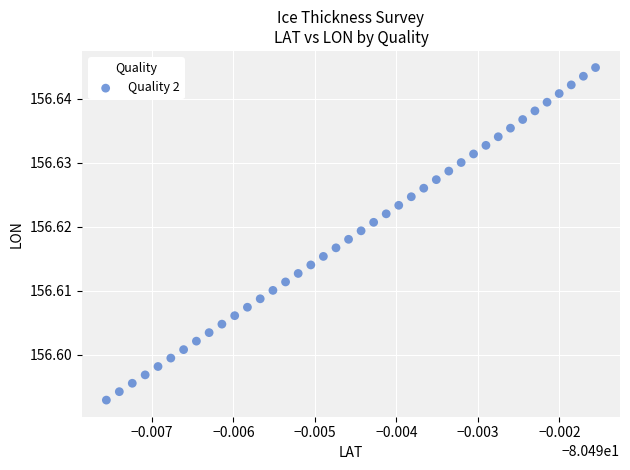

Count the number of points in this scatter plot.

40